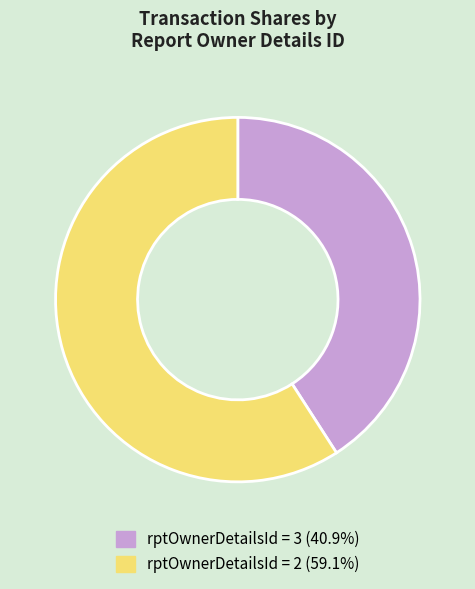

Count the number of slices in the pie.

2